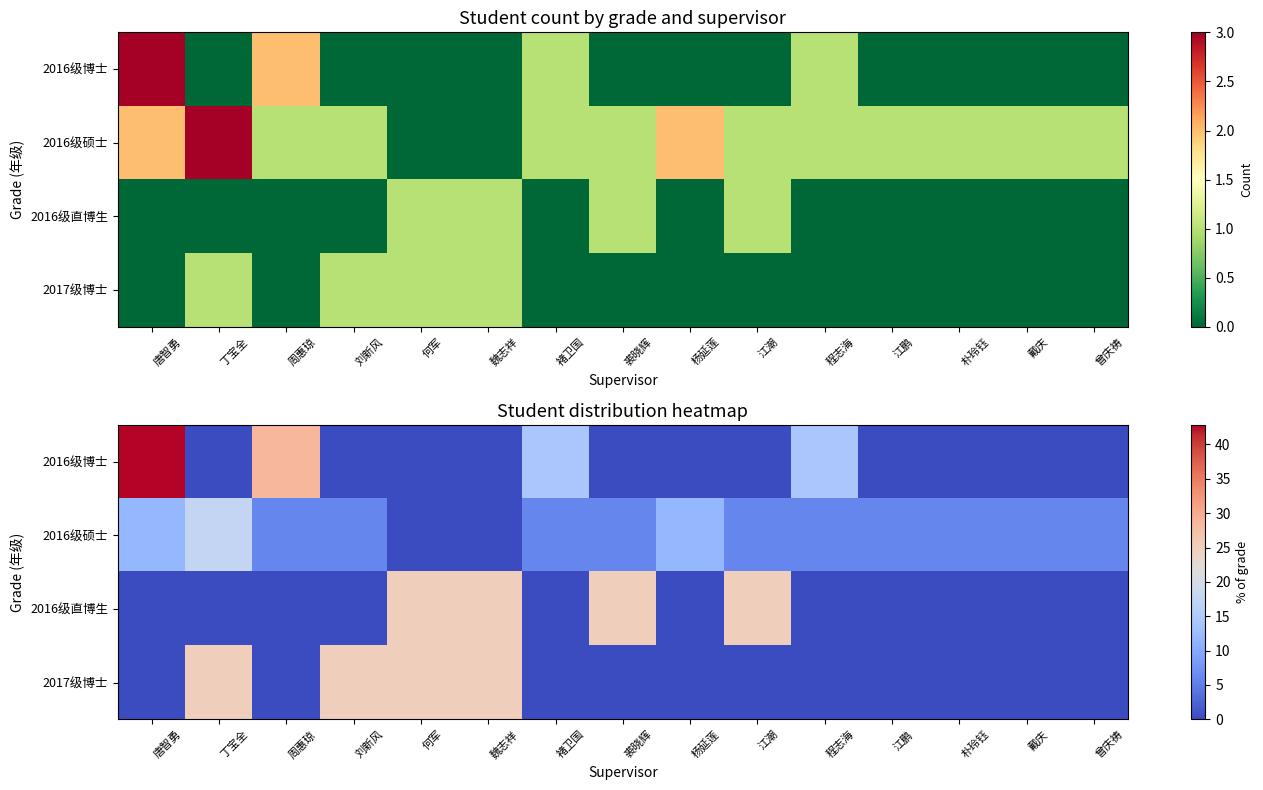

What is the difference between the highest and lowest values at 程志海?

14.3